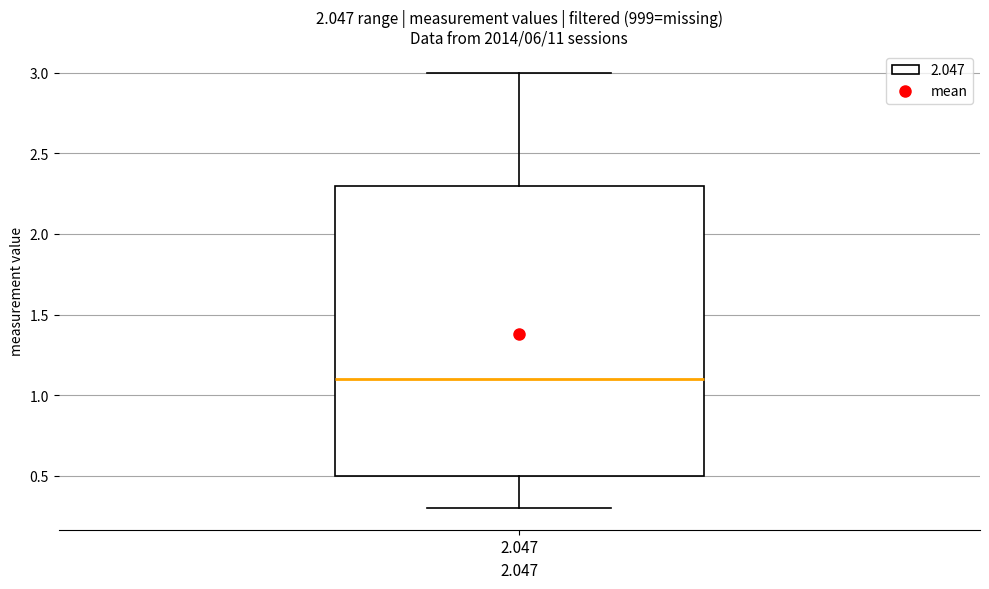

Read this box plot against the y-axis: the position of the median line, the range covered by the box, and the ends of both whiskers. The values are not printed on the chart, so give them approximately, as read against the axis.

median 1.1, box 0.5 to 2.3, whiskers 0.3 to 3.0